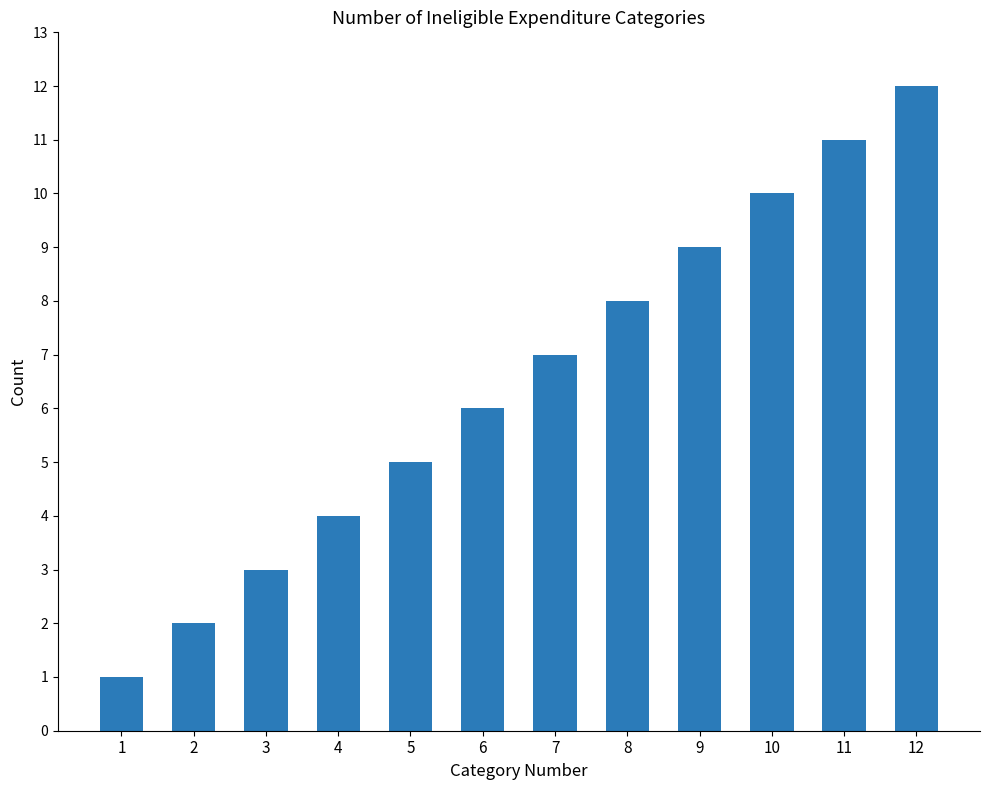

Where is the data nearest to the value 6?

6